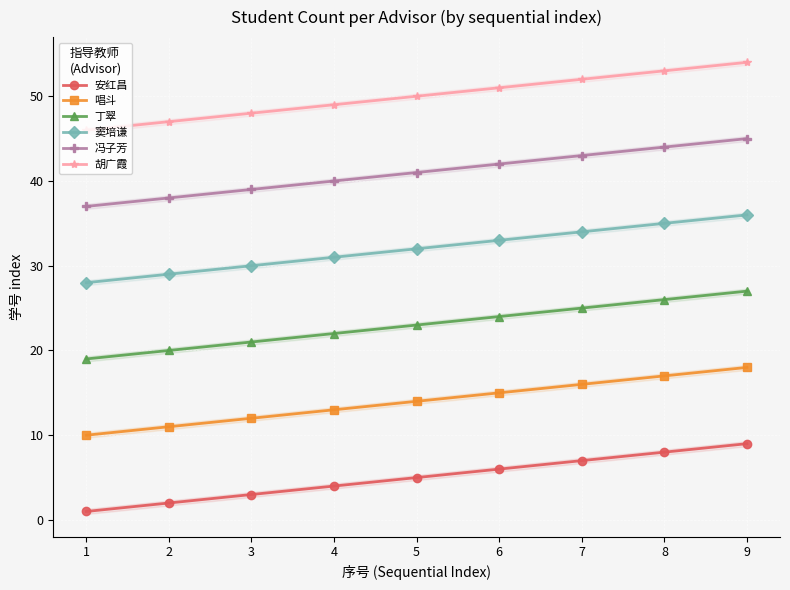

What is the value of the 丁翠 point at the 8th from the left?

26